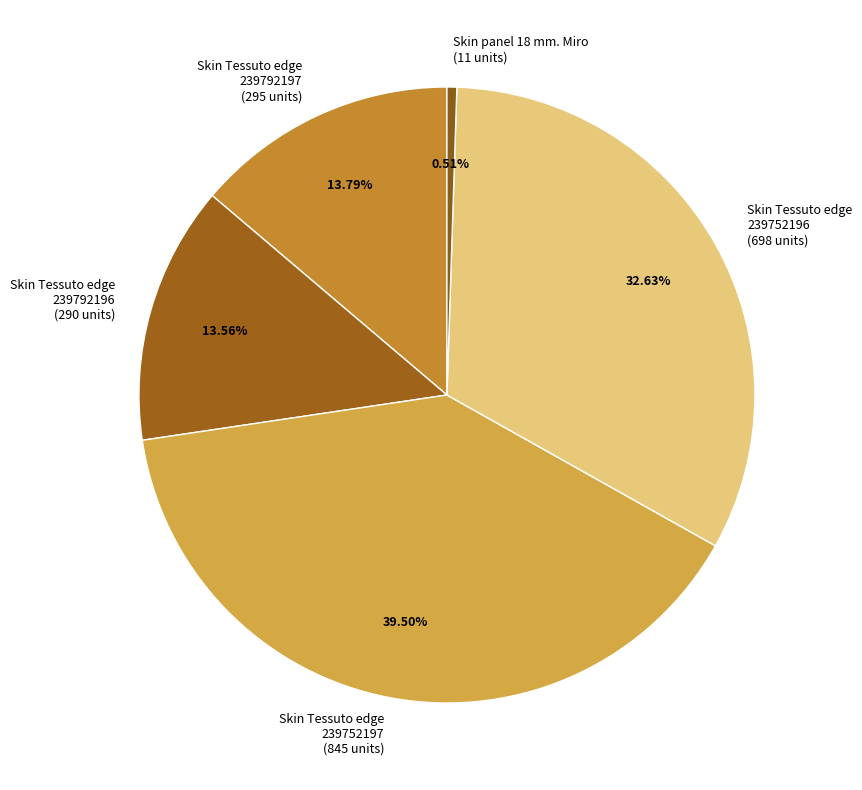

Which category has the smallest portion of the pie?

Skin panel 18 mm. Miro (11 units)